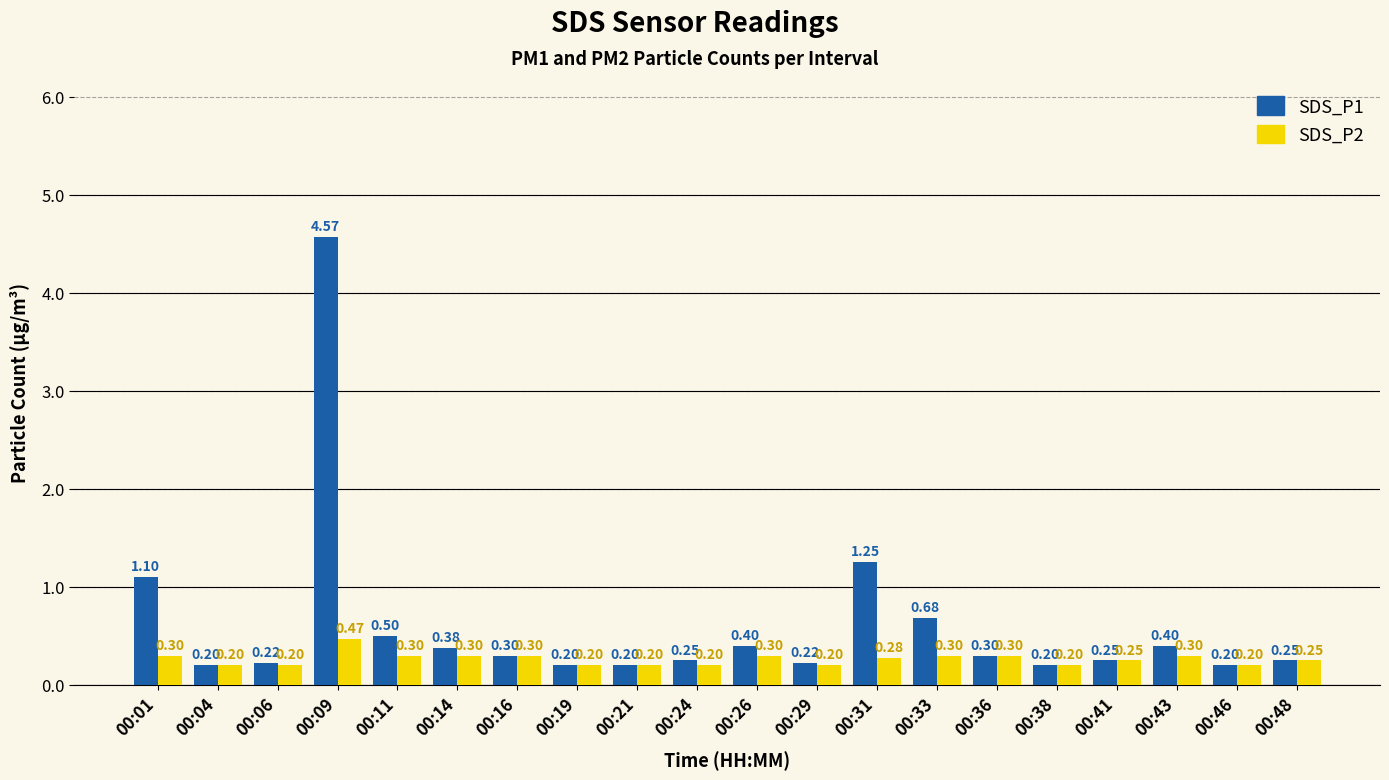

Which series has the largest range (max minus min)?

SDS_P1